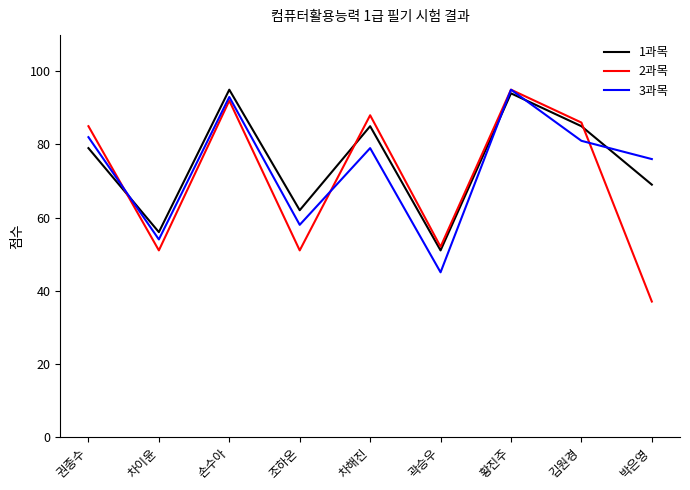

How many intersections are there between 1과목 and 3과목?

4